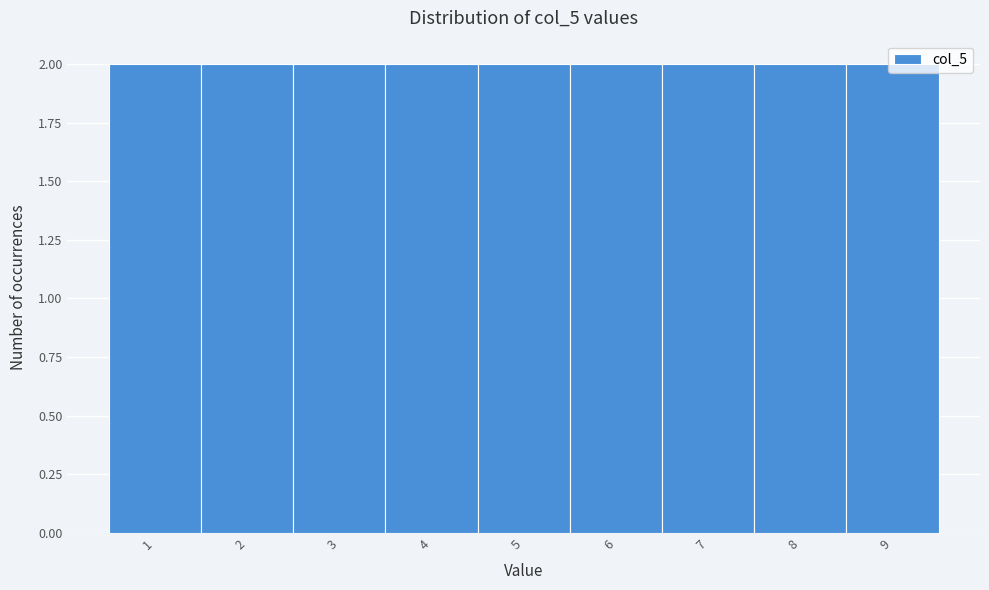

Reading left to right, transcribe this chart: for each bar, give the range it covers on the x-axis and its height. The values are not printed on the chart, so give them approximately, as read against the axis.

0.5 to 1.5: 2
1.5 to 2.5: 2
2.5 to 3.5: 2
3.5 to 4.5: 2
4.5 to 5.5: 2
5.5 to 6.5: 2
6.5 to 7.5: 2
7.5 to 8.5: 2
8.5 to 9.5: 2